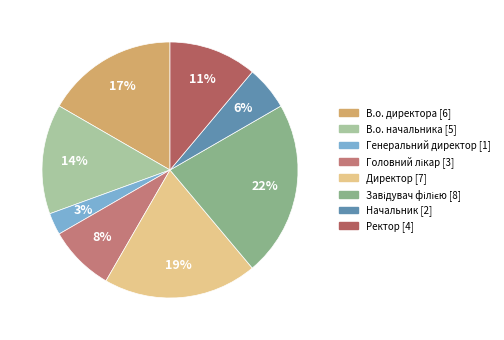

The В.о. начальника slice represents 6% of the pie. True or false?

False